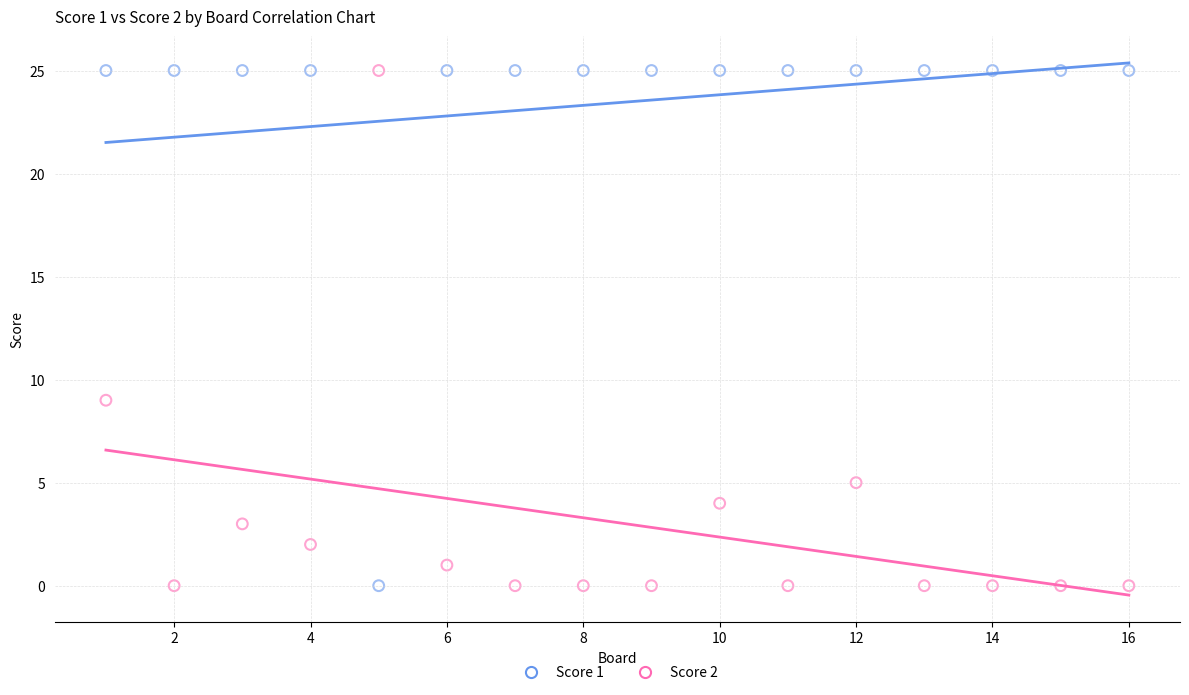

Across all data points, what is the range of X values (max minus min)?

15